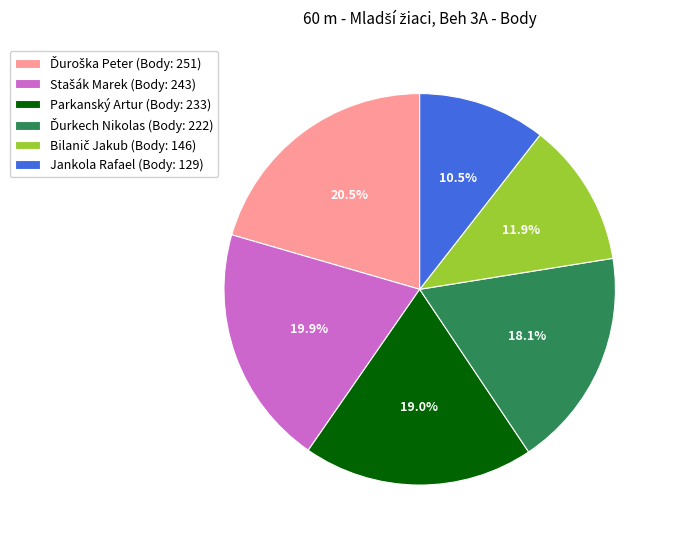

Is there any slice that represents more than half of the pie?

No